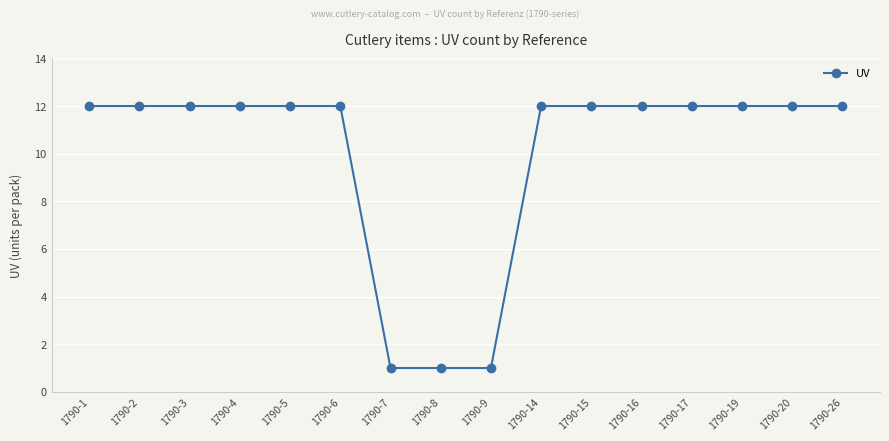

Does the chart display data point markers on the line(s)?

Yes